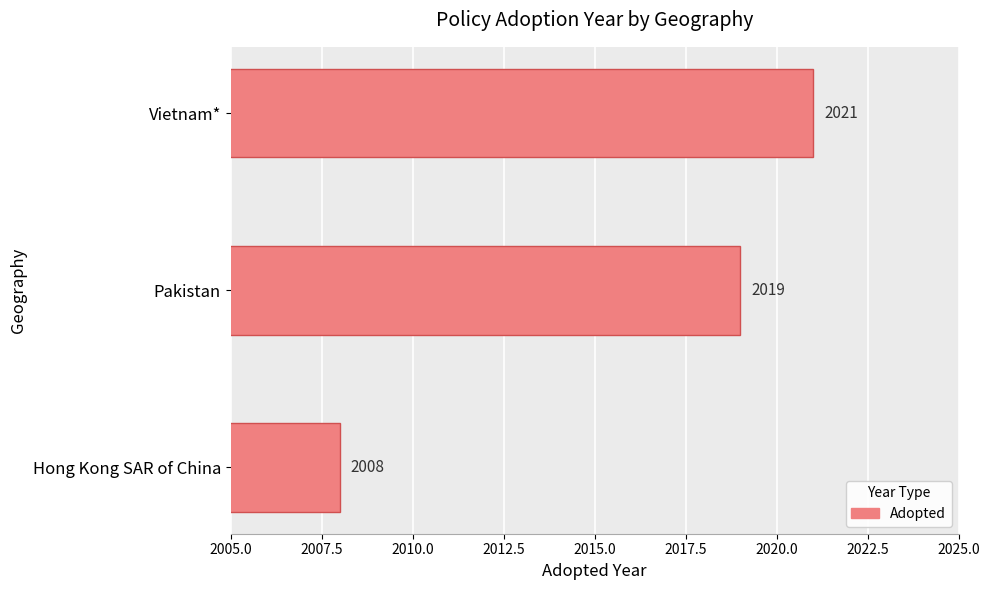

Reading bottom to top, transcribe all the data shown in this chart.

2008	2019	2021